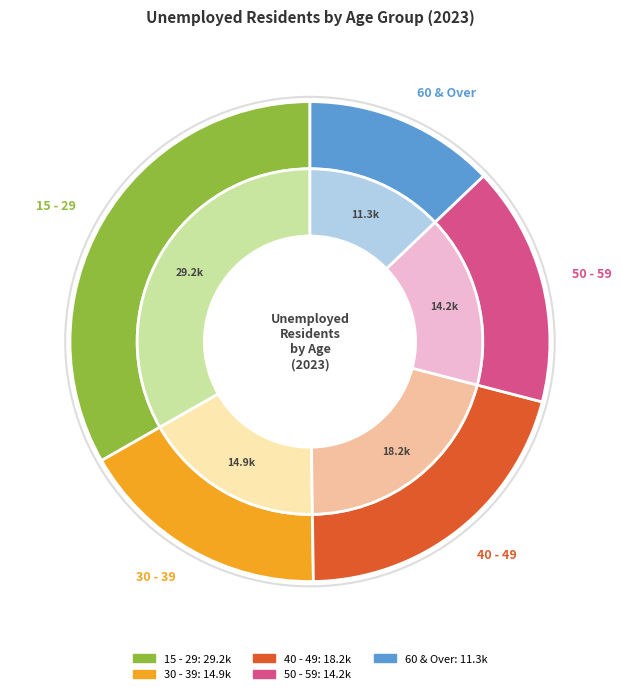

What is the ratio of the value at 30 - 39 to the value at 15 - 29?

0.5